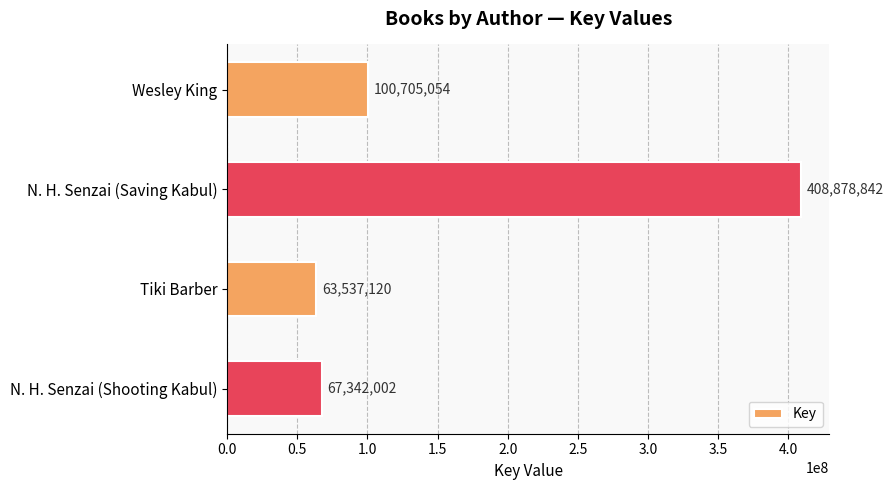

What position from the bottom is Tiki Barber?

2